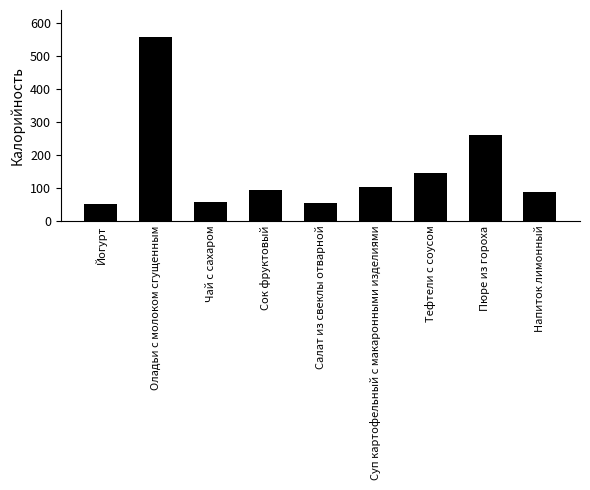

At which label is the value closest to 303?

Пюре из гороха